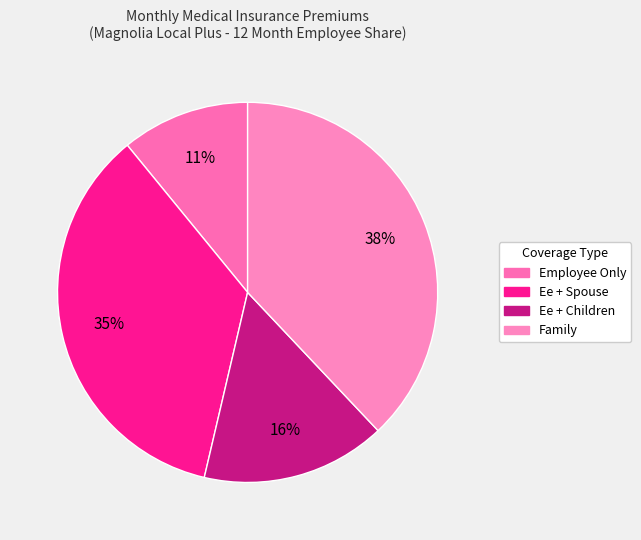

How many slices are in this pie chart?

4